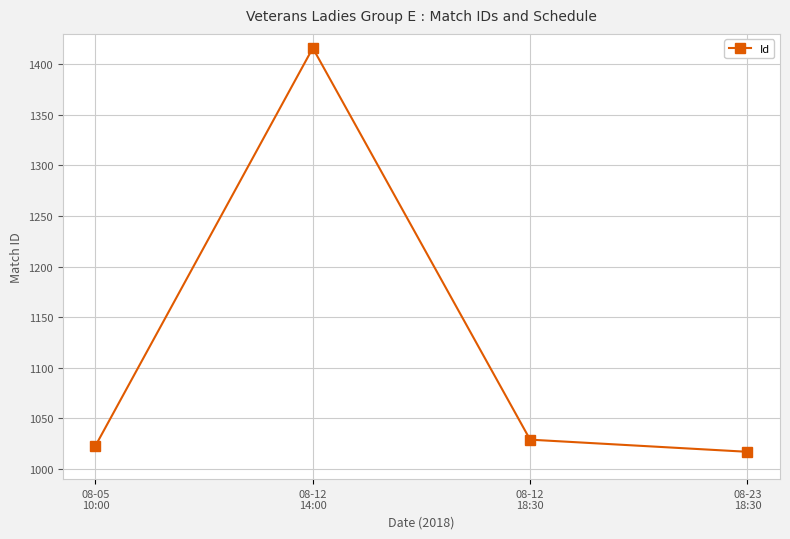

The chart shows a value of 1416 at 08-12
14:00. True or false?

True